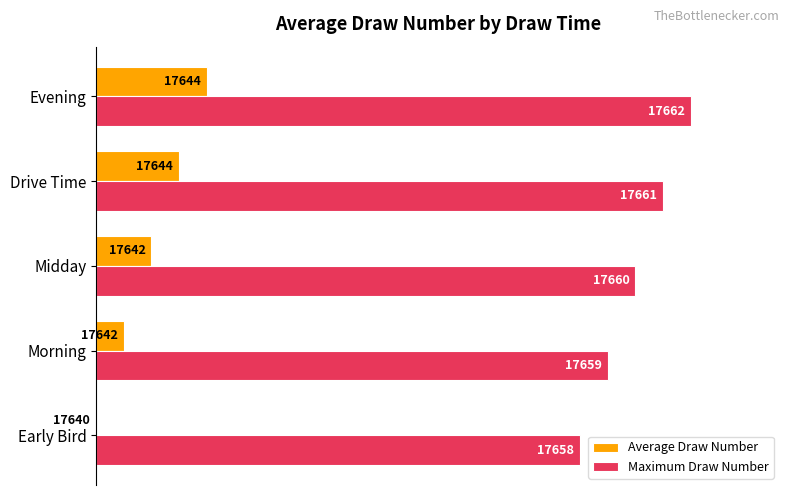

What are all the series names shown in the legend?

Average Draw Number, Maximum Draw Number